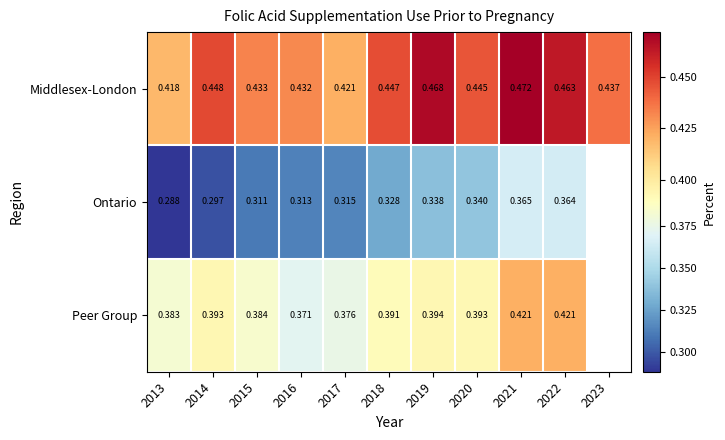

Is the value of Middlesex-London at 2022 greater than the value of Peer Group at 2020?

Yes